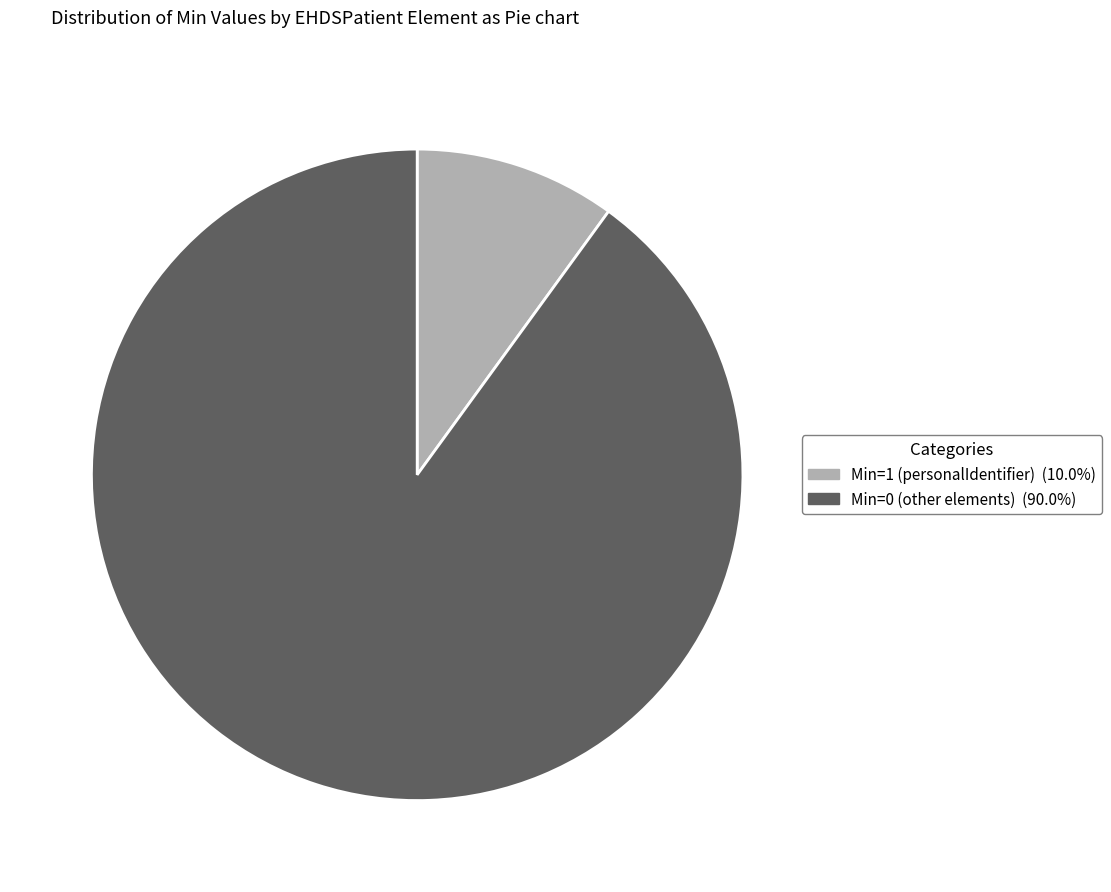

How many segments does this pie chart have?

2